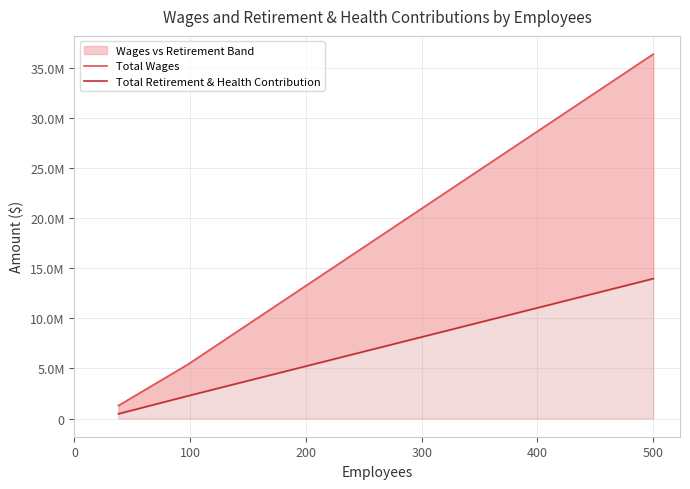

What is the difference between the second highest and minimum values in the Total Retirement & Health Contribution series?

1789165.6